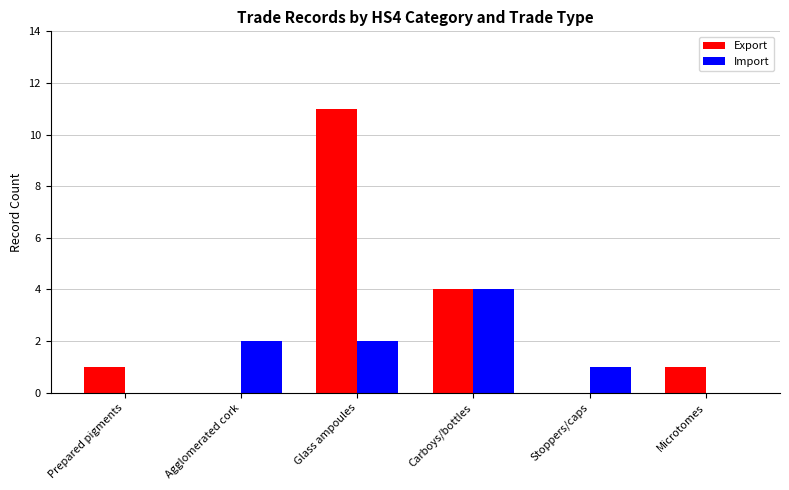

Are the bars horizontal?

No